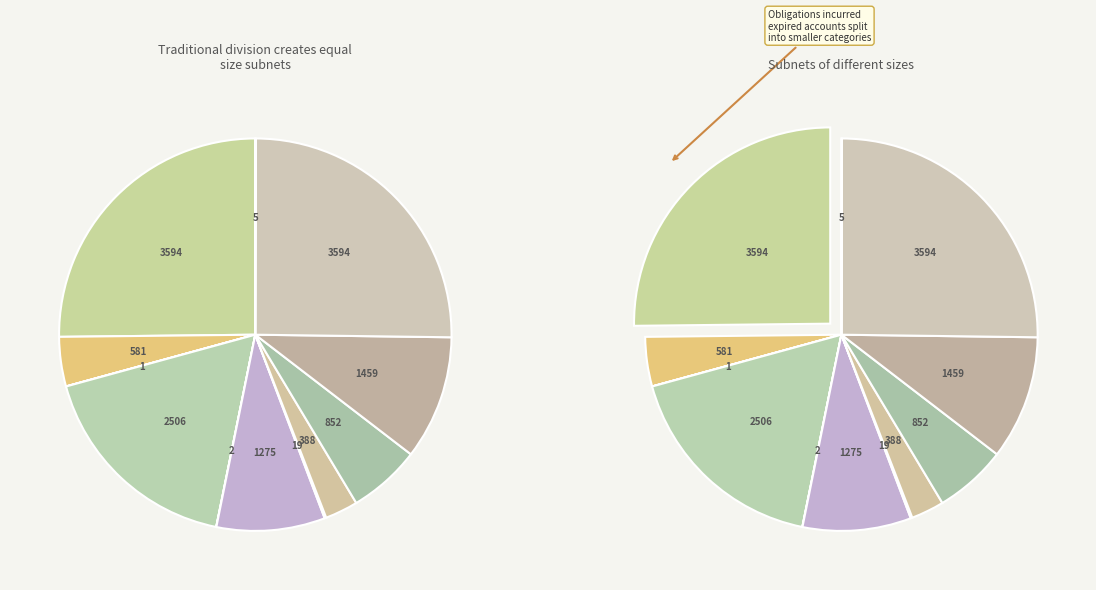

How many slices are in this pie chart?

12